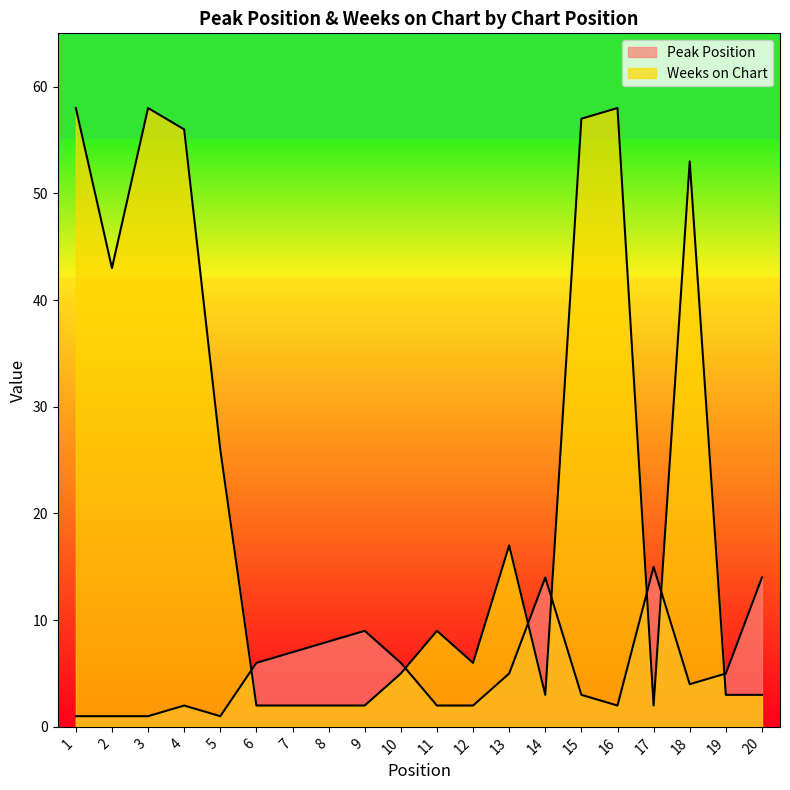

Is it true that Weeks on Chart equals 3 at 6?

False